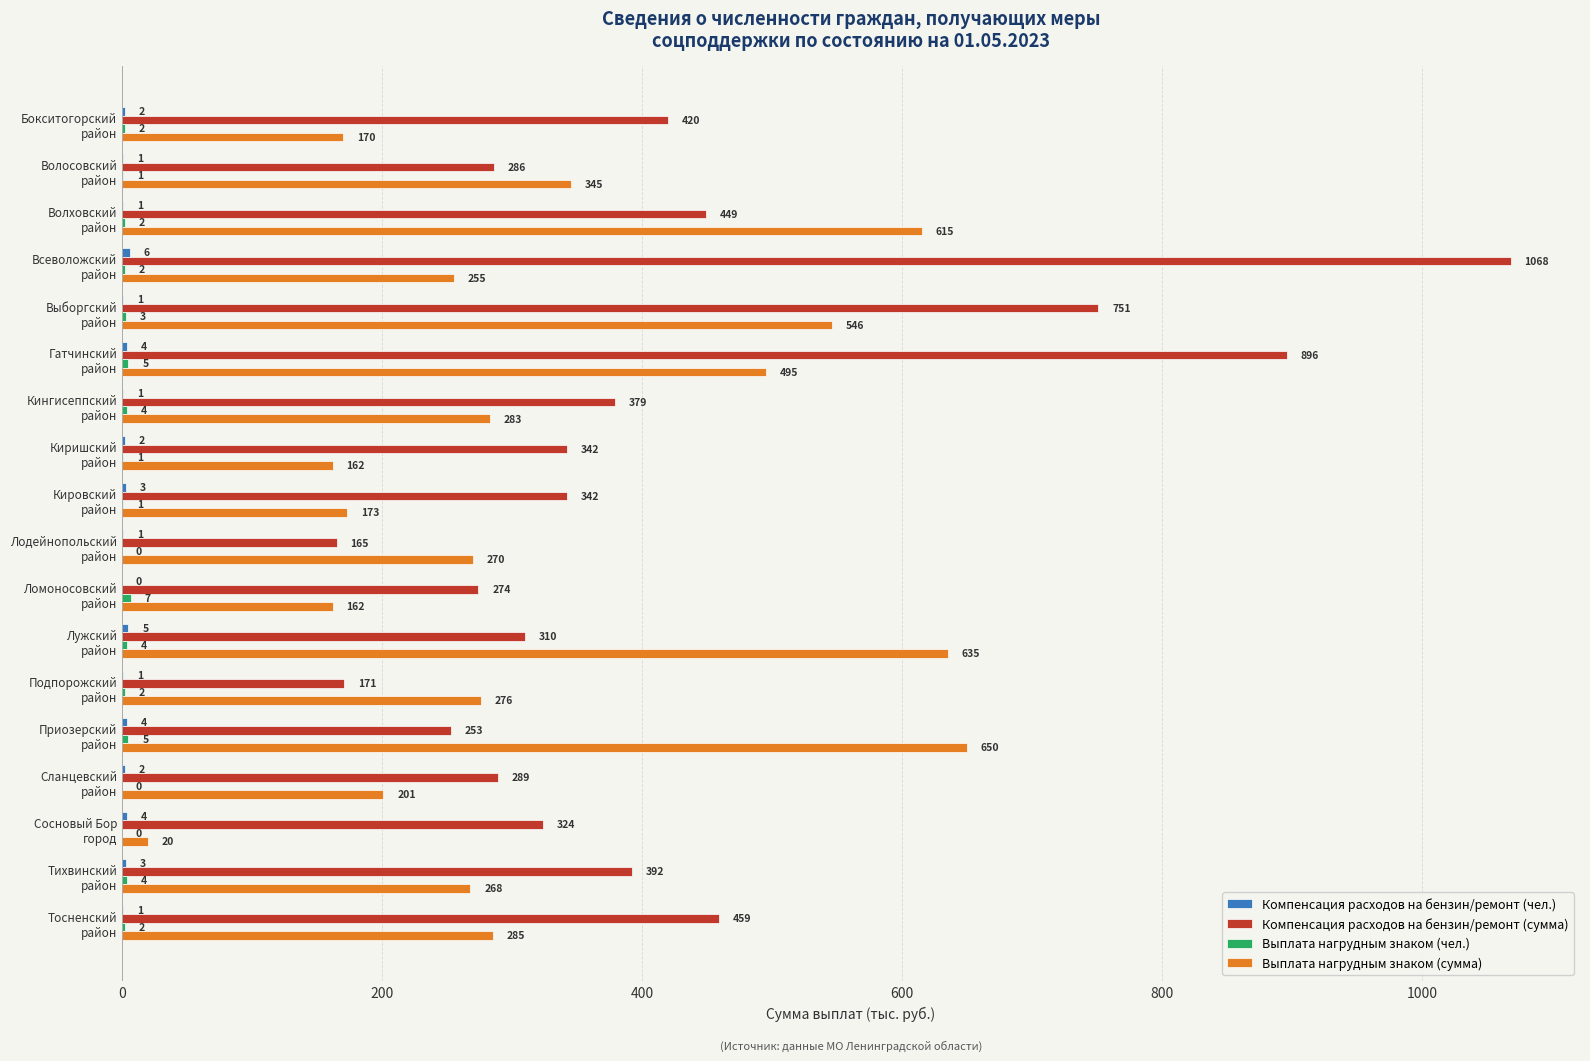

What is the maximum value shown in the chart?

1068